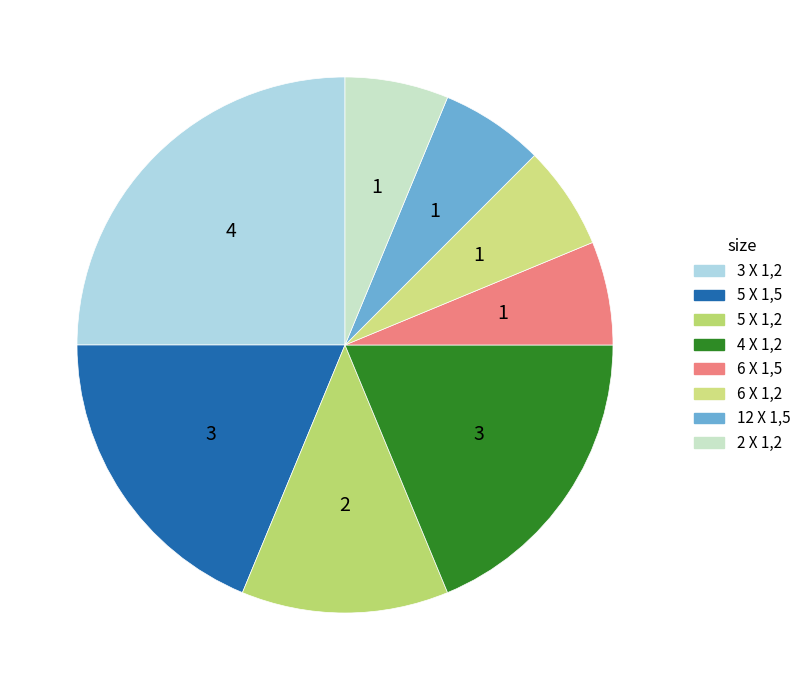

Between 3 X 1,2 and 5 X 1,5, which is larger?

3 X 1,2